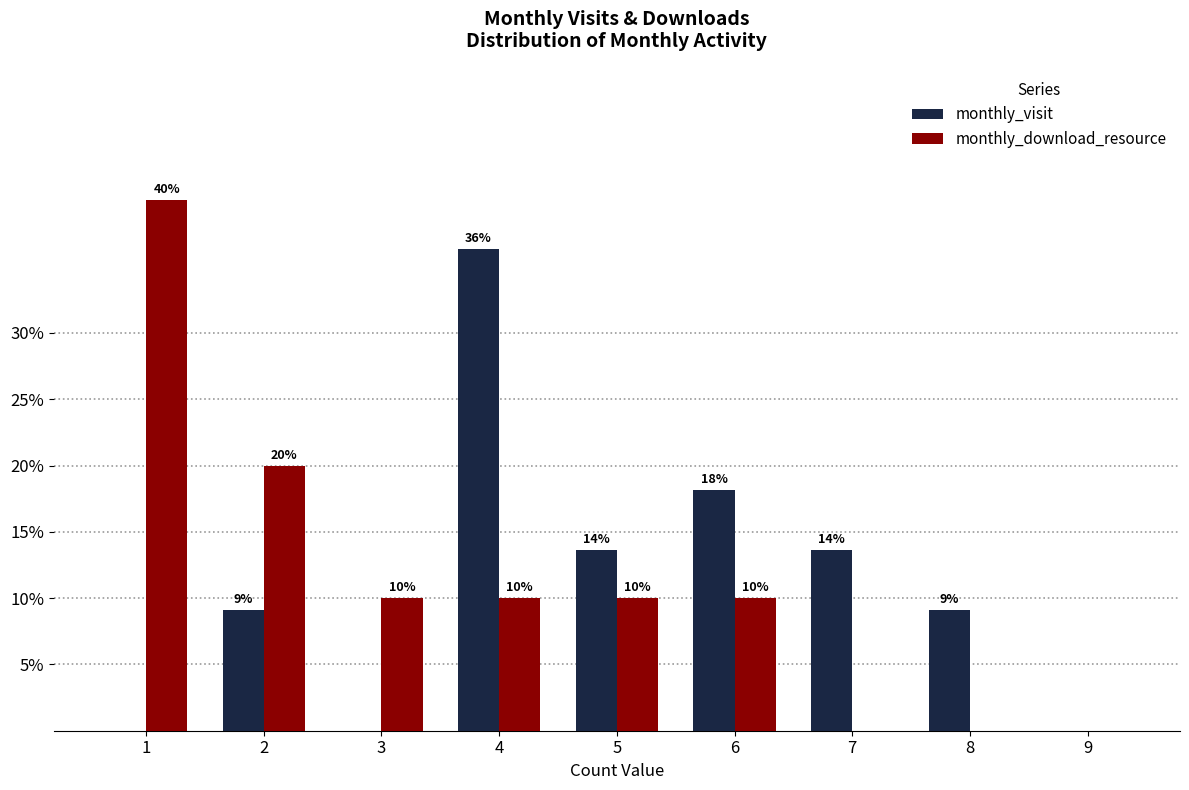

At which category is the sum across all series the highest?

4